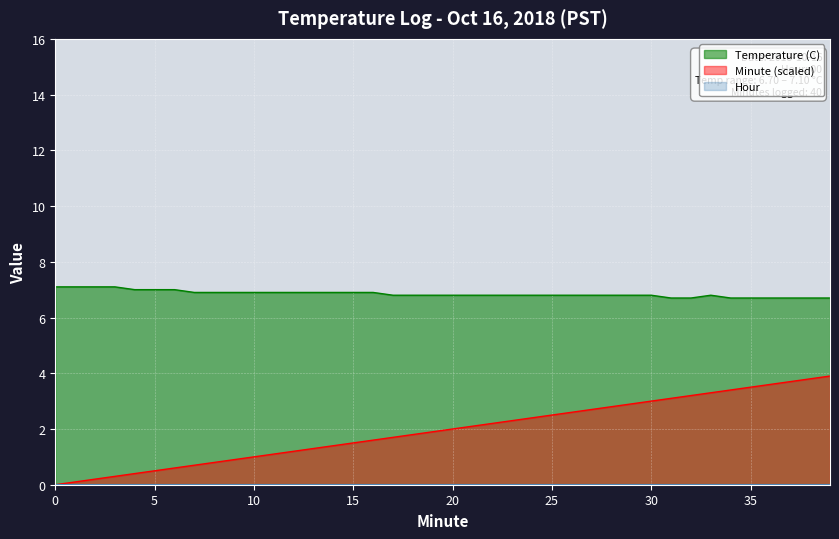

Where is Minute nearest to the value 1?

10